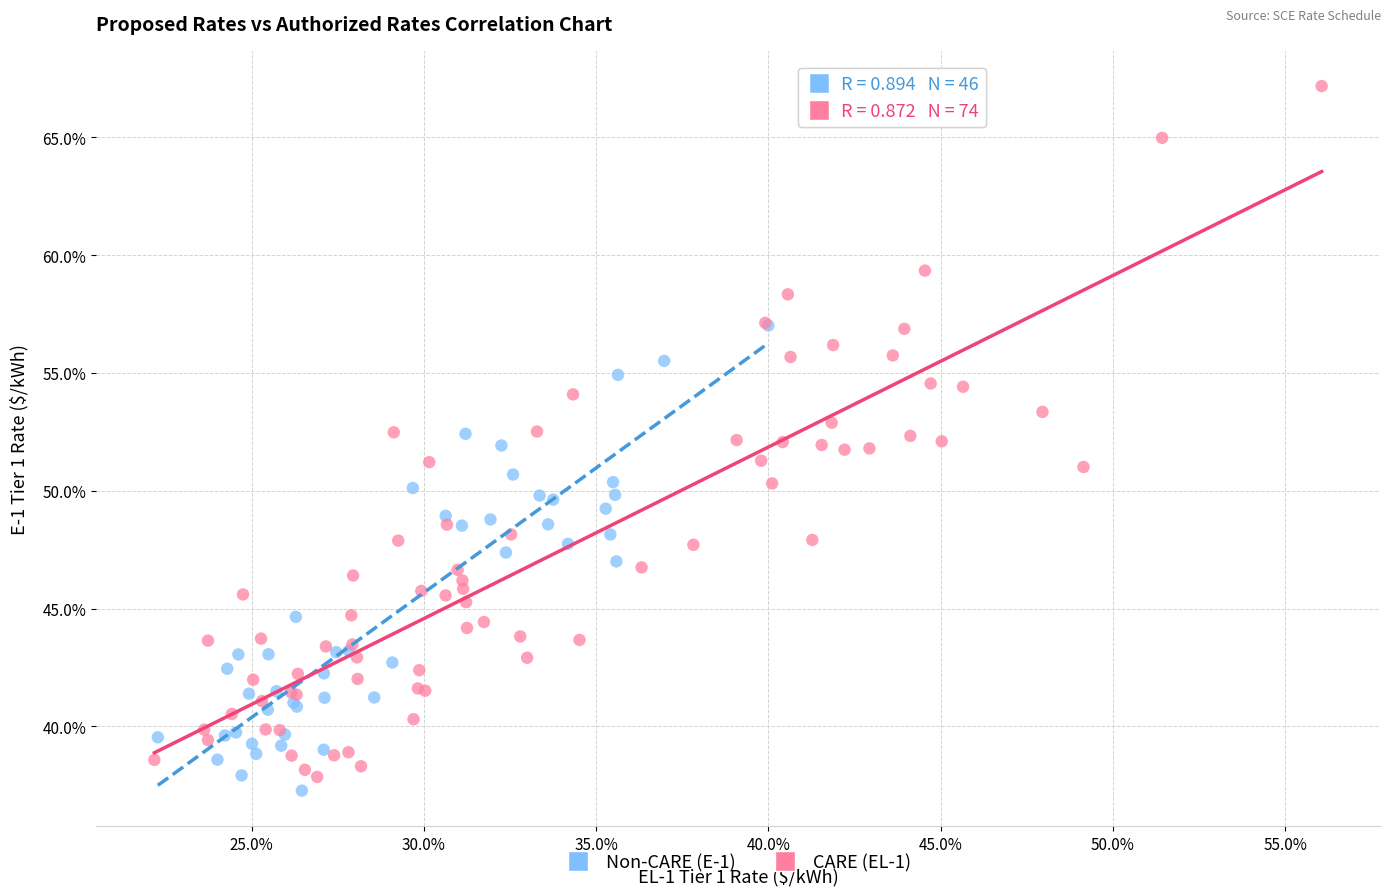

What are all the series names shown in the legend?

Non-CARE (E-1), CARE (EL-1)